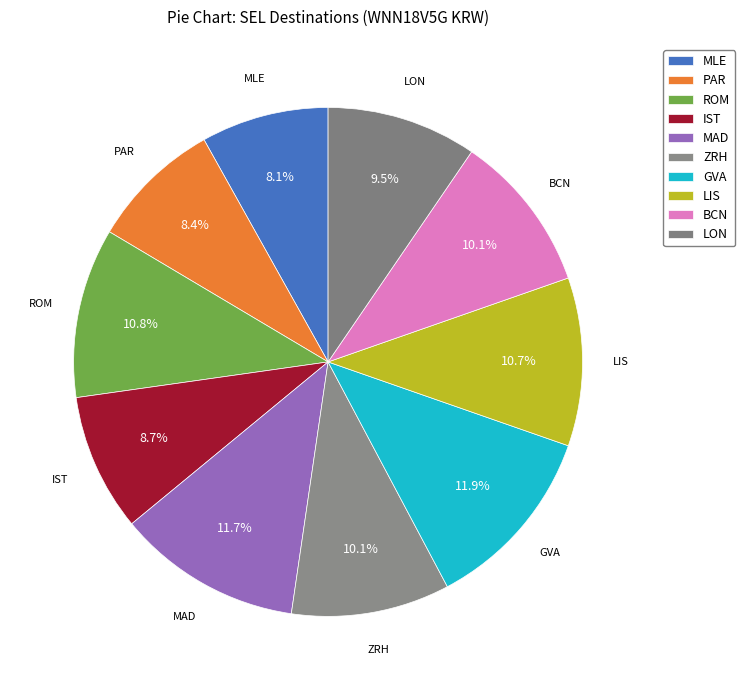

Is there any slice that represents more than half of the pie?

No